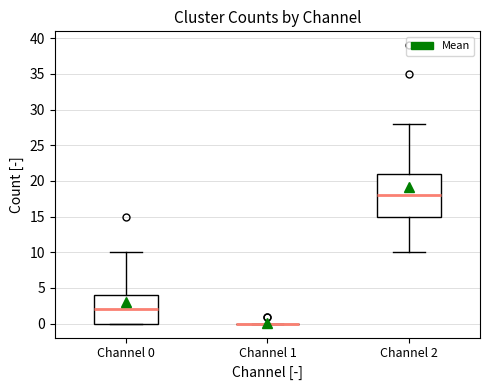

Reading left to right, transcribe this box plot: for each box, give where its median line is, the range the box spans, and where its two whiskers end, as read against the y-axis. The values are not printed on the chart, so give them approximately, as read against the axis.

Channel 0: median 2, box 0 to 4, whiskers 0 to 10
Channel 1: box collapsed to a line at 0, whiskers 0 to 0
Channel 2: median 18, box 15 to 21, whiskers 10 to 28